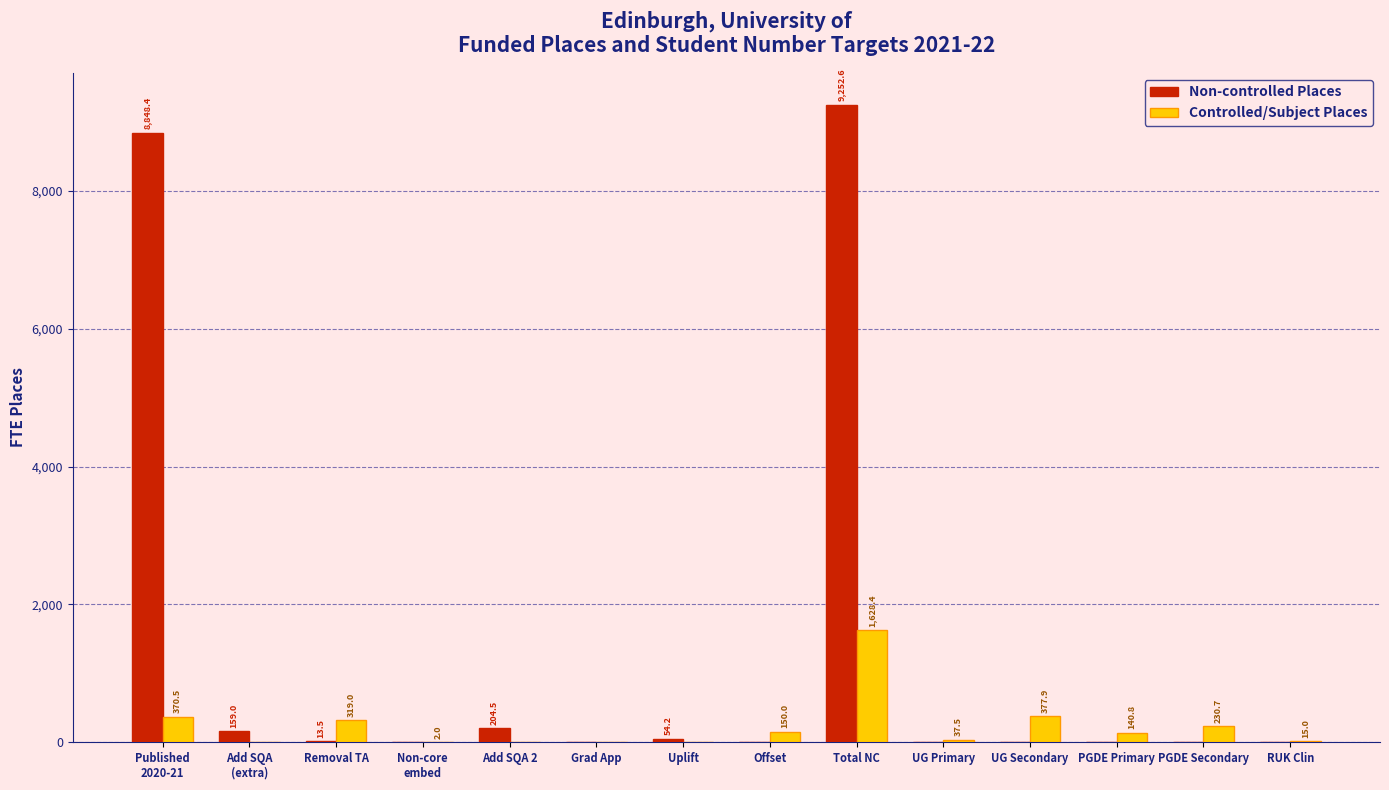

What value does the Non-controlled Places series have at Removal TA?

13.5